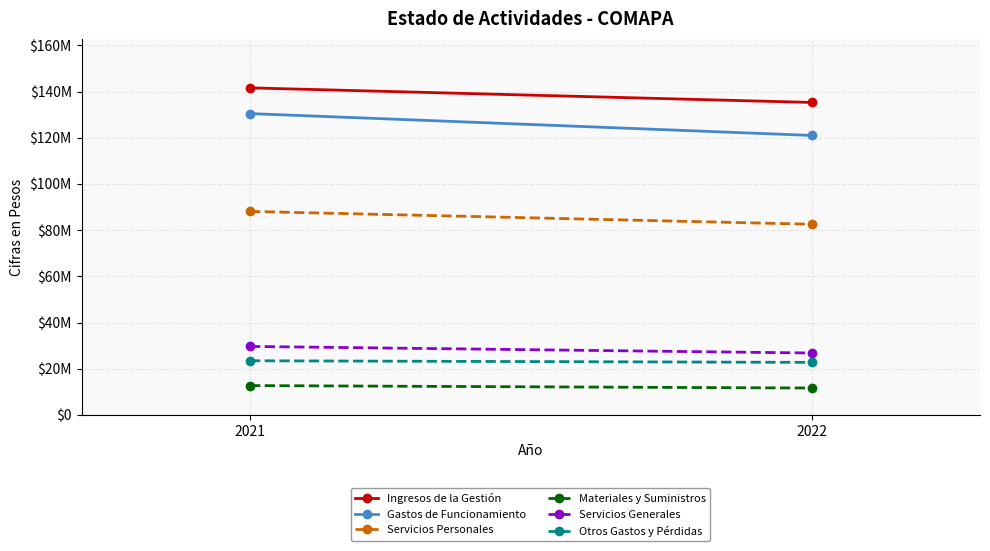

What is the spread (max minus min) of values at 2021?

128879821